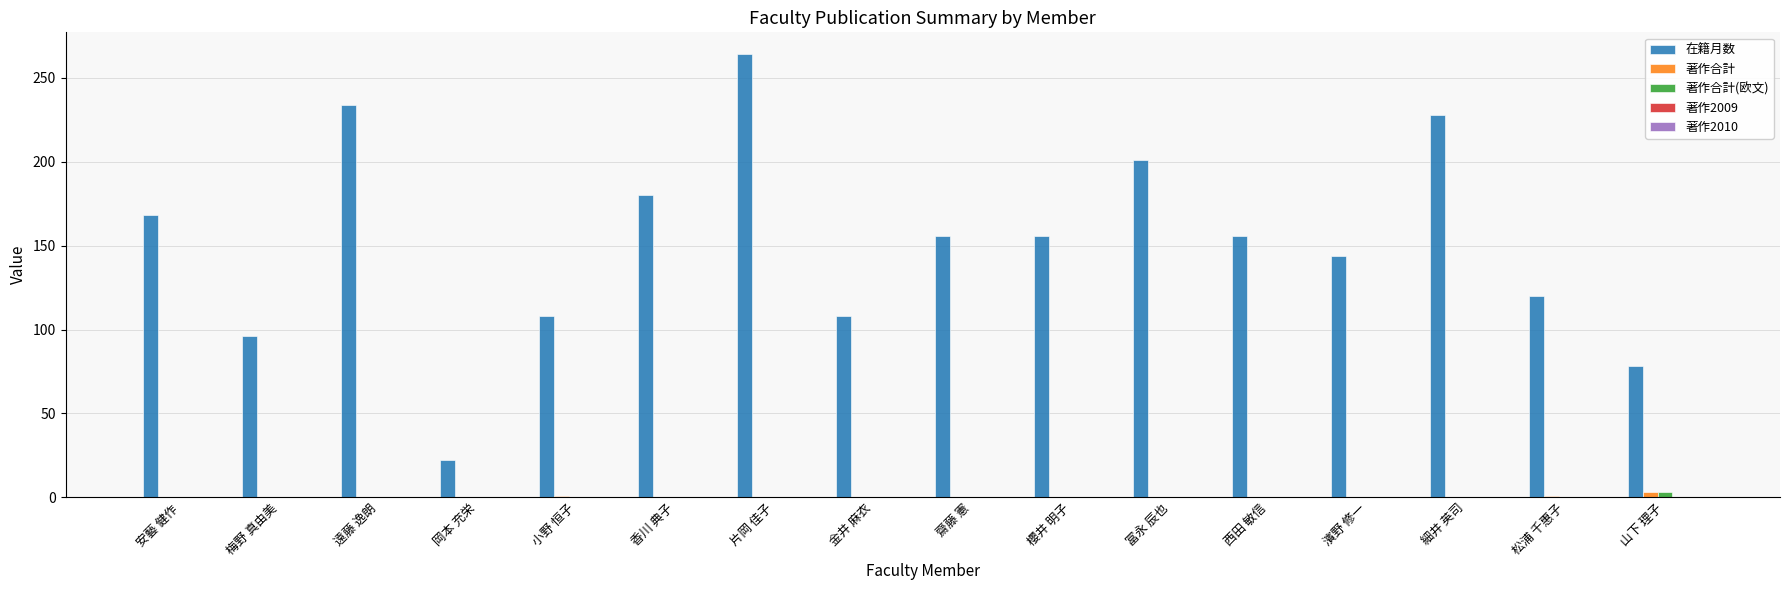

How many groups of bars are there?

16